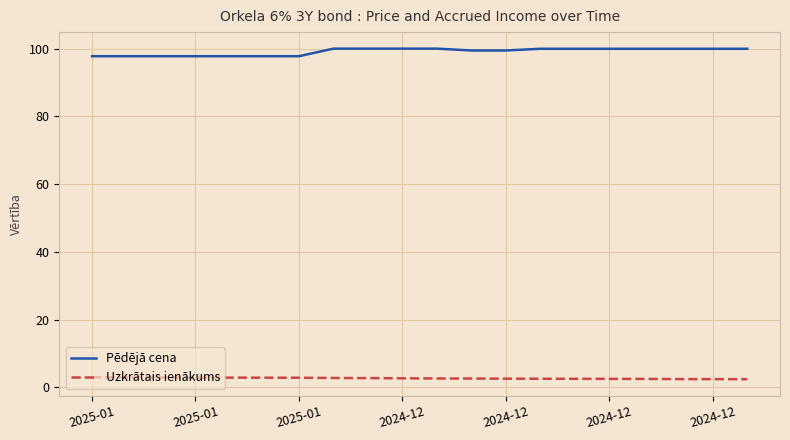

What are all the series names shown in the legend?

Pēdējā cena, Uzkrātais ienākums